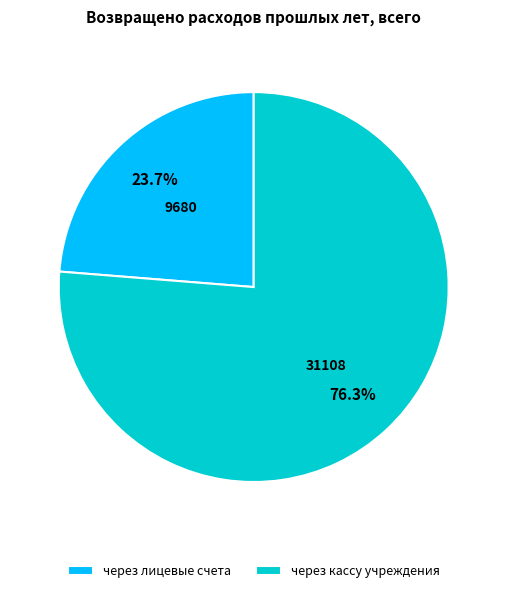

Rank the categories by value from lowest to highest.

через лицевые счета, через кассу учреждения